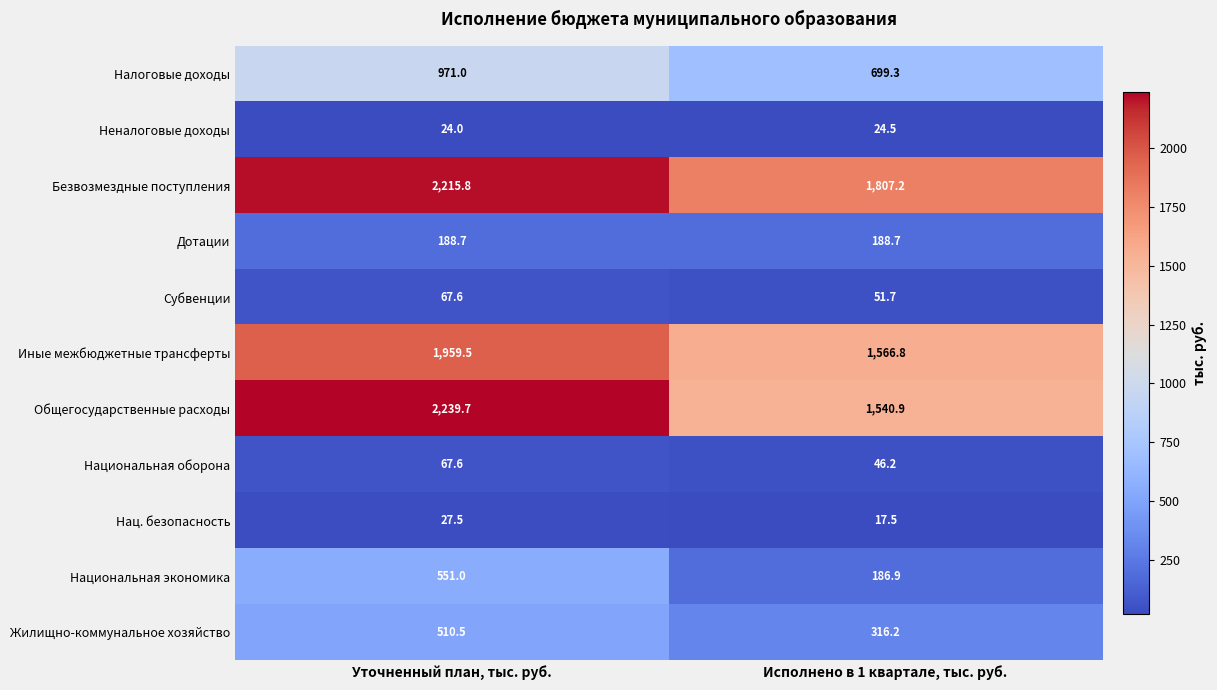

What is the total value across all series at Исполнено в 1 квартале, тыс. руб.?

6445.9